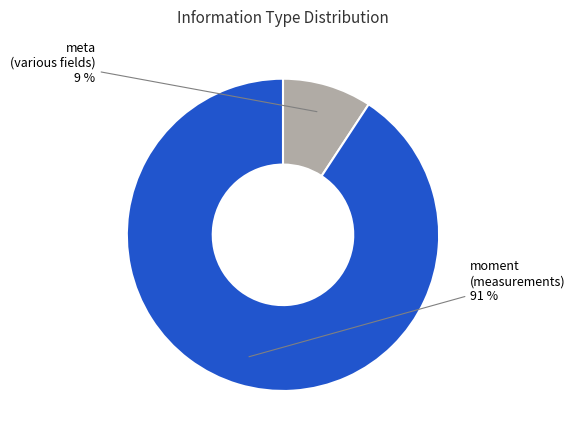

To the nearest percent, what is the average slice percentage?

50%